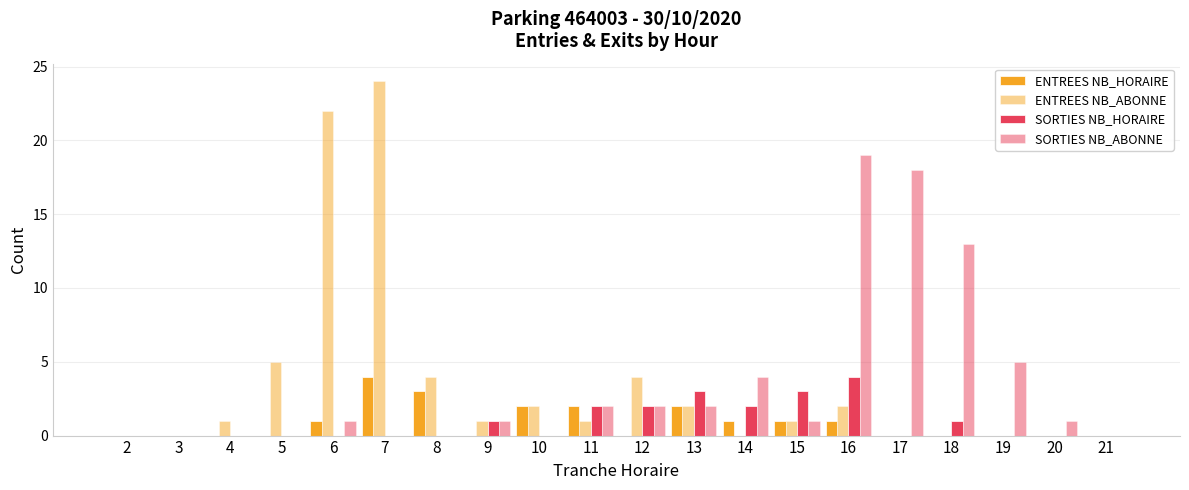

How many groups of bars are there?

20